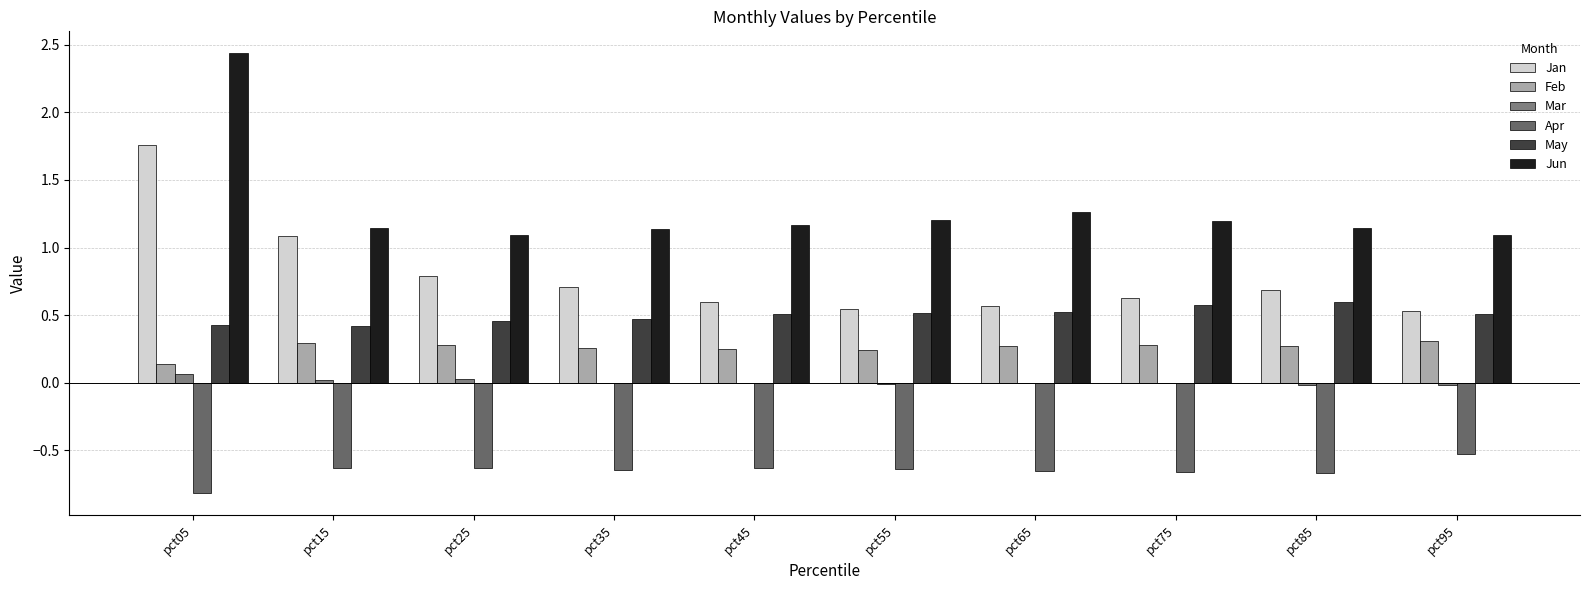

How many groups of bars are there?

10